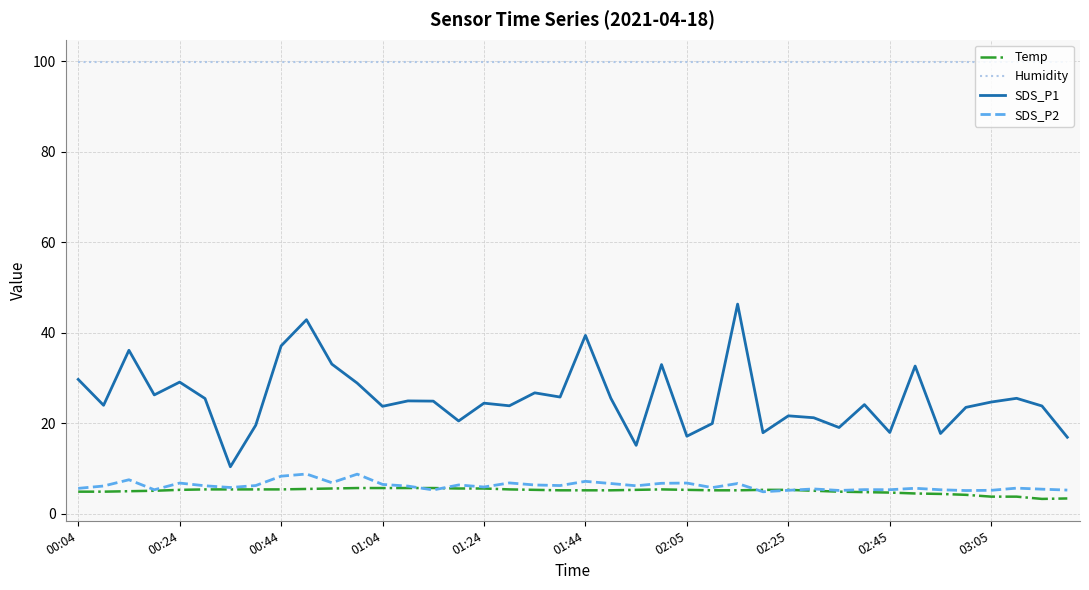

True or false: SDS_P1 and SDS_P2 intersect in this chart.

False